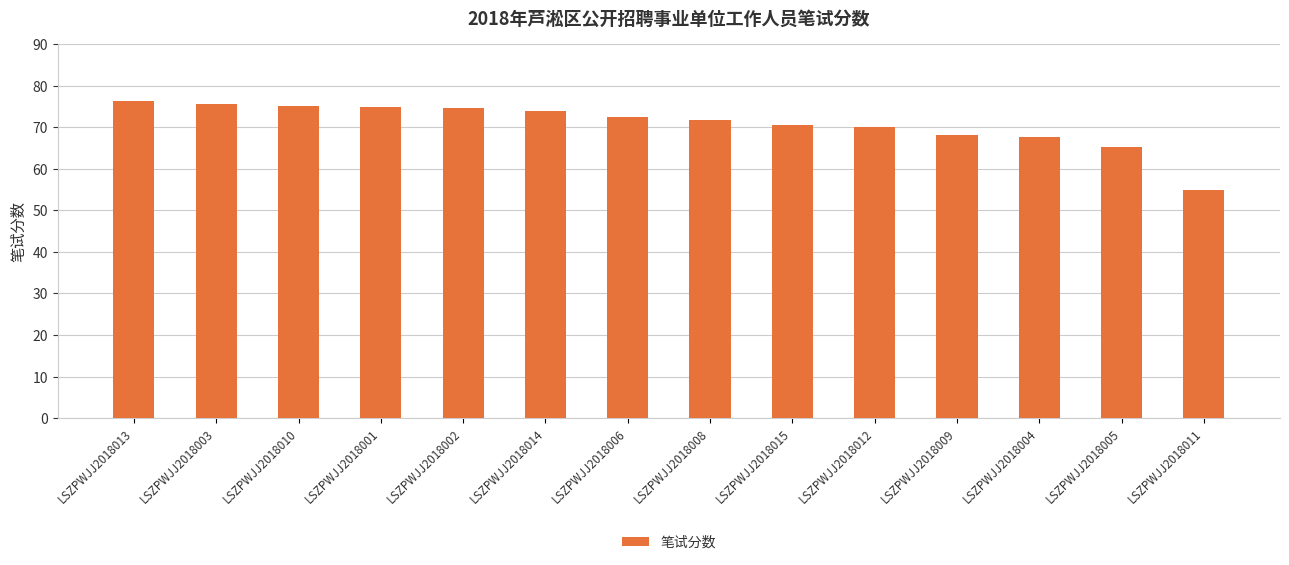

What is the value of the 1st bar from the left?

76.2